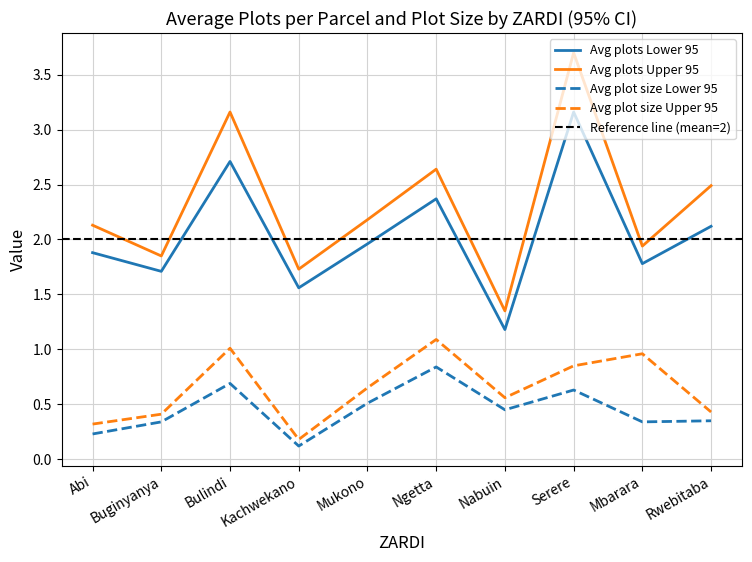

What position from the right is Mukono?

6